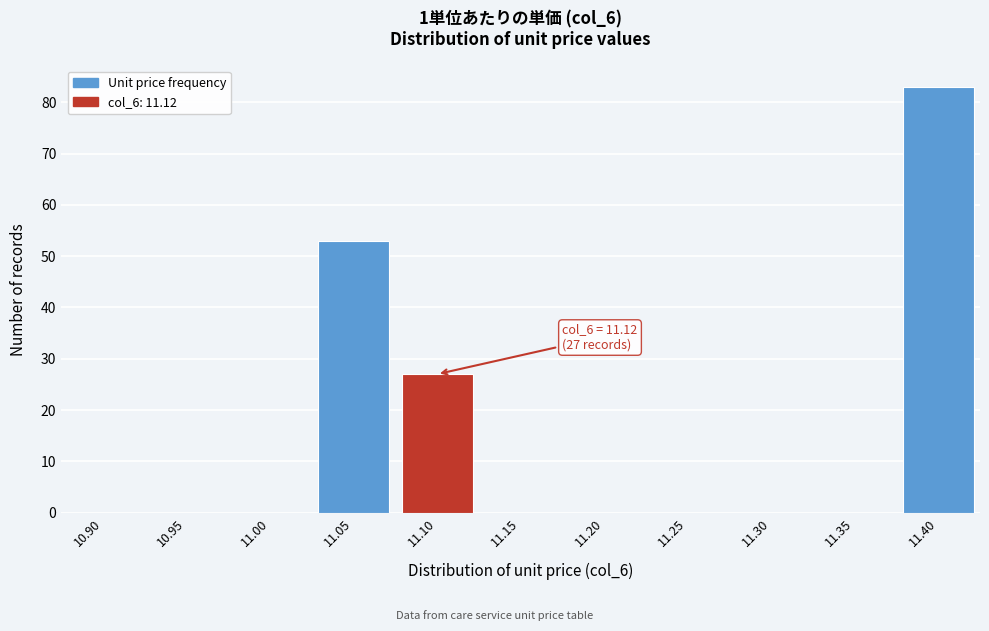

Reading left to right, transcribe all the data shown in this chart.

10.90=0	10.95=0	11.00=0	11.05=53	11.10=27	11.15=0	11.20=0	11.25=0	11.30=0	11.35=0	11.40=83